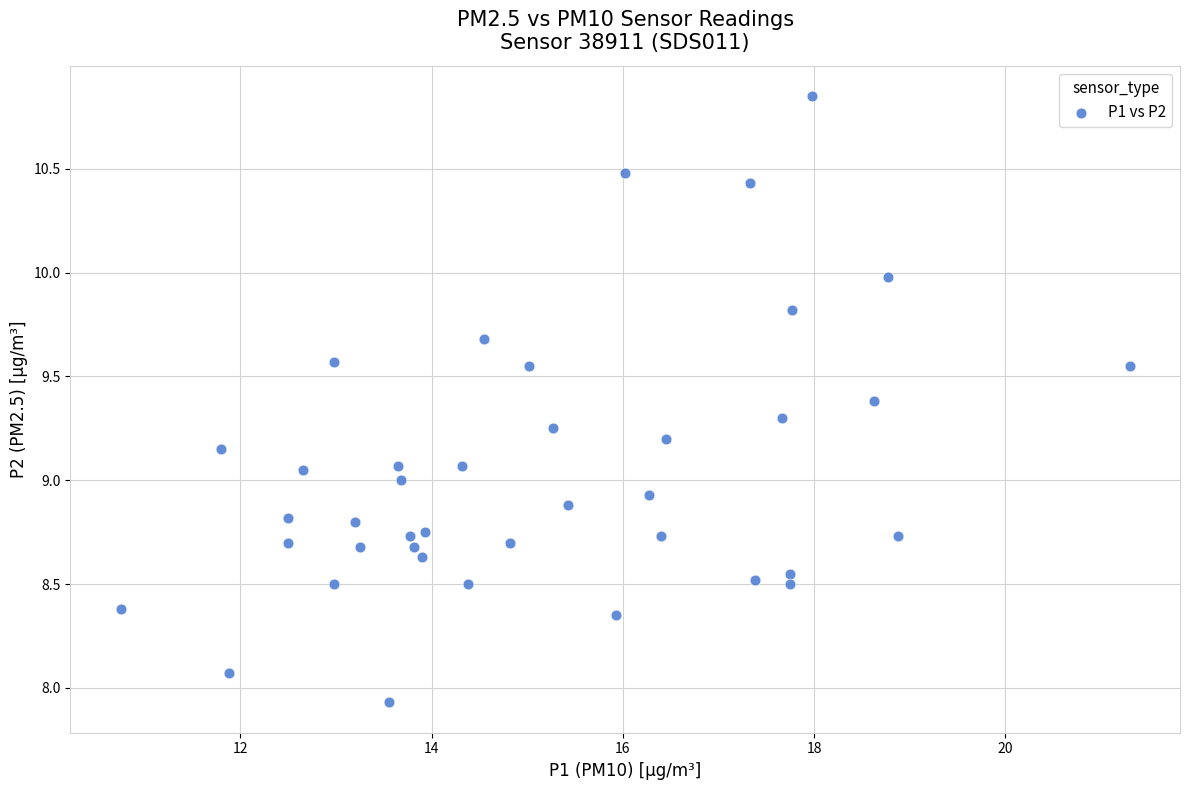

What is the range of Y values (max minus min)?

2.9